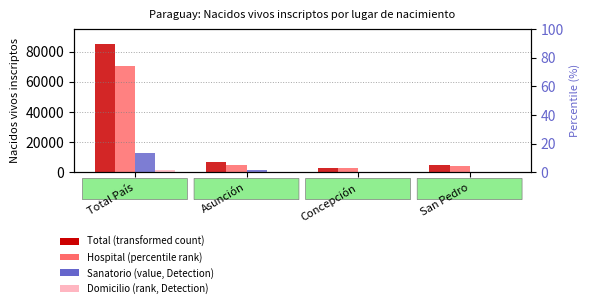

Is it true that Domicilio equals 70 at Concepción?

False